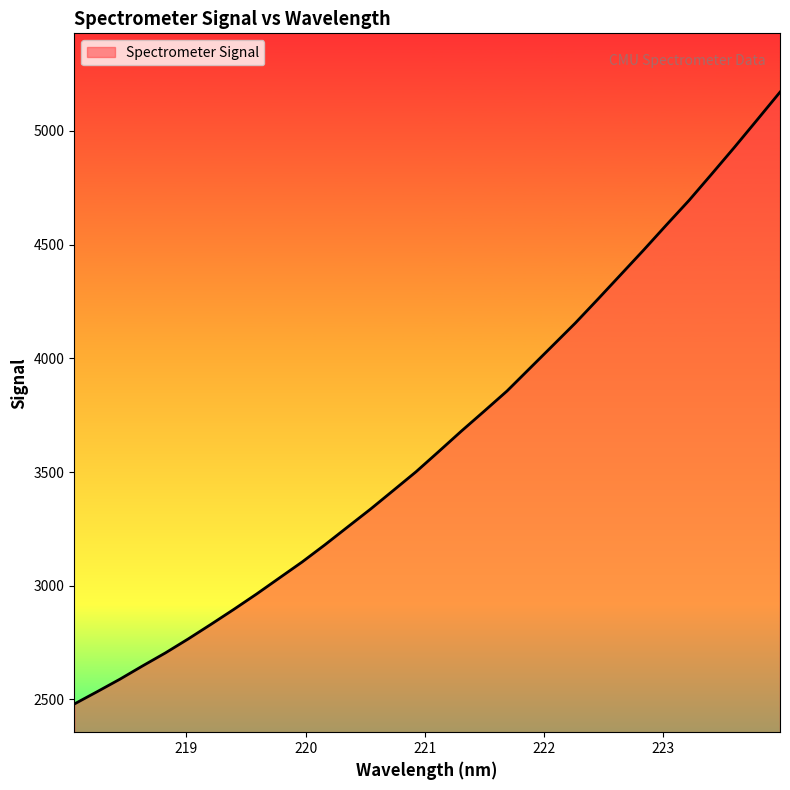

What is the sum of all values?

116654.8